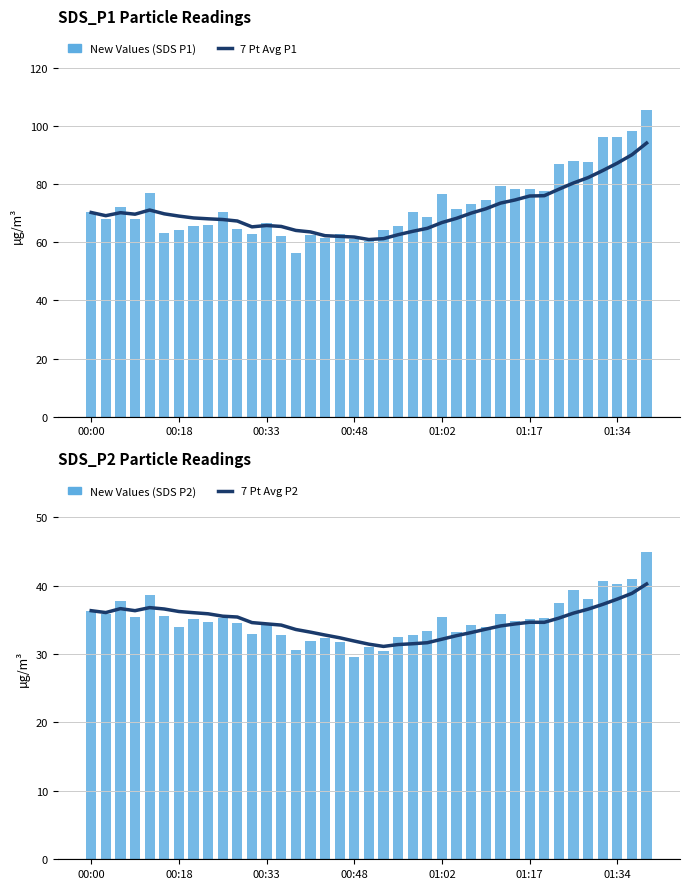

List the series in order of their peak value, lowest first.

7 Pt Avg P2, New Values (P2), 7 Pt Avg P1, New Values (P1)